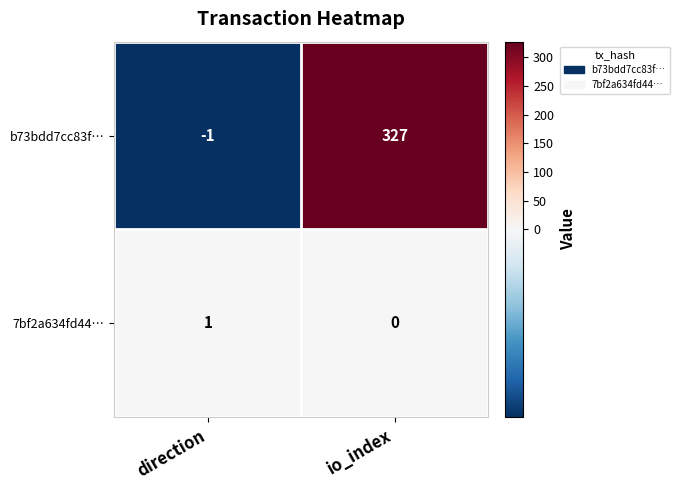

Which series changed the most between direction and io_index?

b73bdd7cc83f…